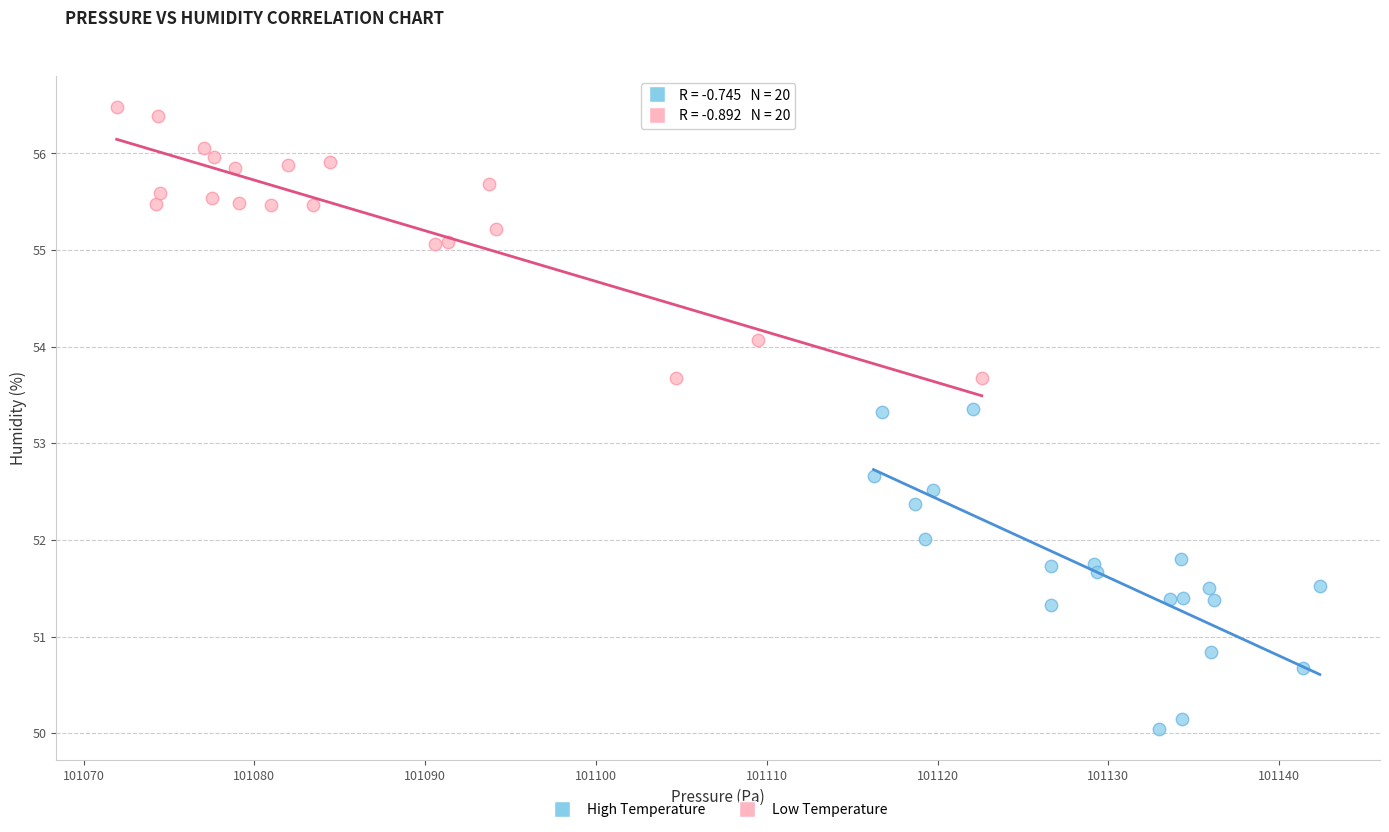

Which series has the widest spread of Y values?

High Temperature